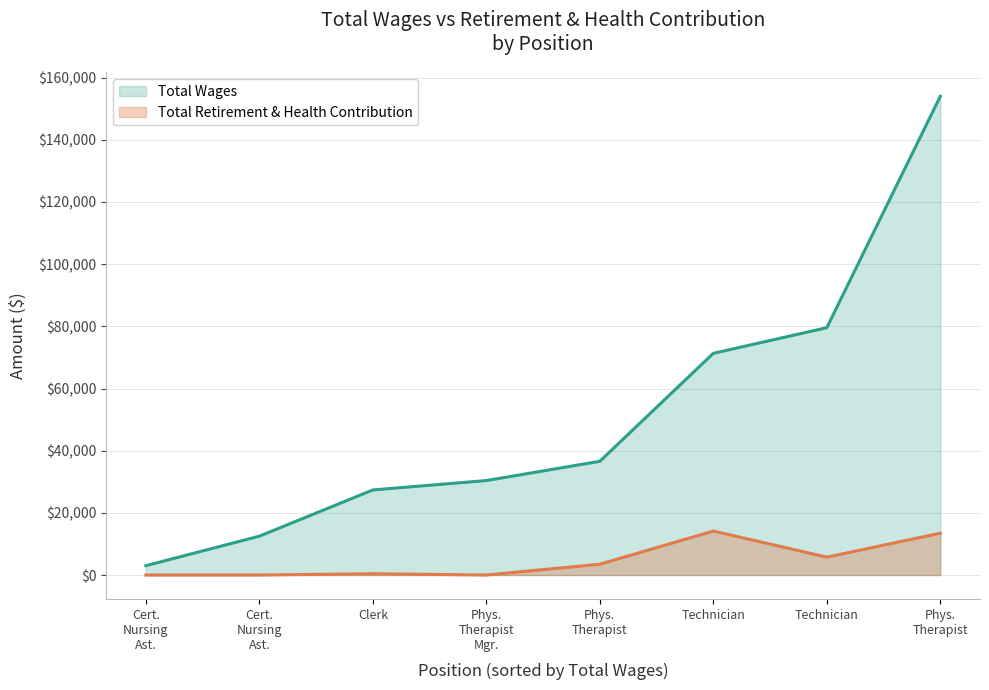

True or false: Total Retirement & Health Contribution has more than 2 points higher than both neighbors.

False